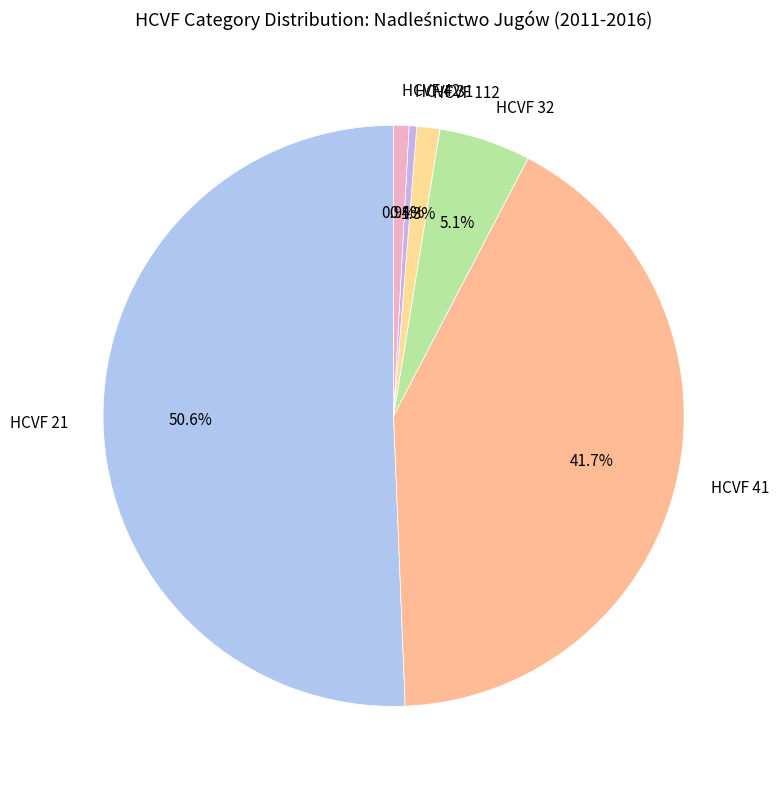

How many segments does this pie chart have?

6